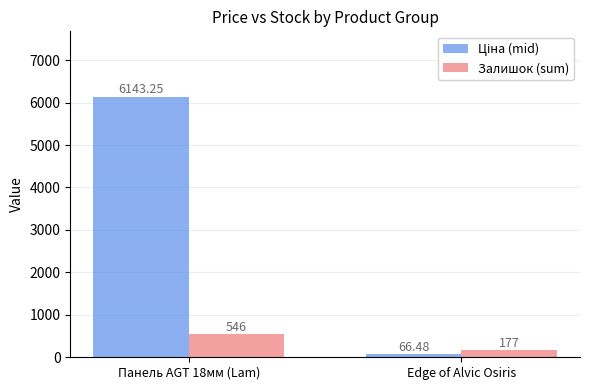

List the labels in order of Залишок (sum) value, smallest first.

Edge of Alvic Osiris, Панель AGT 18мм (Lam)